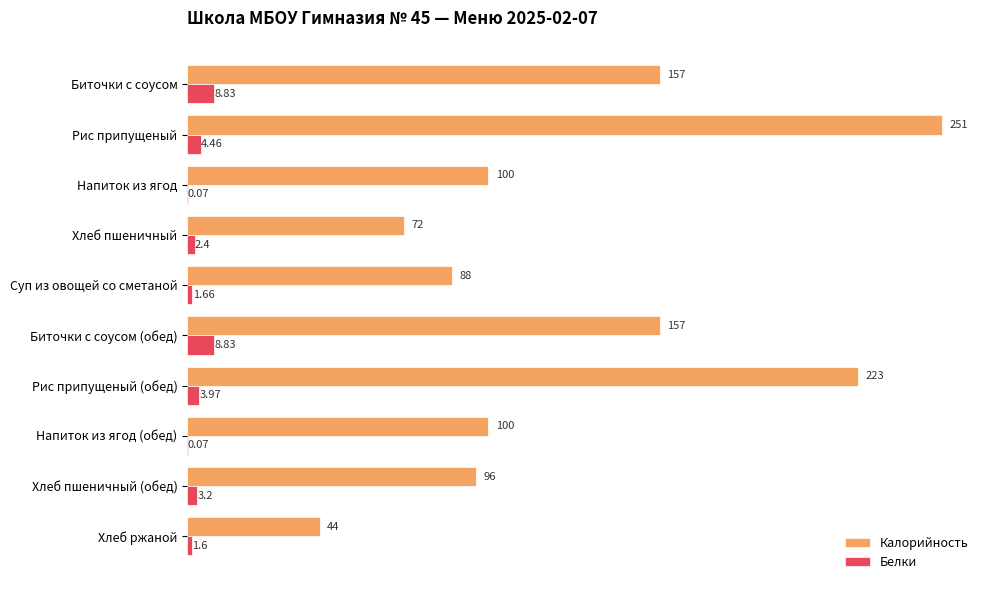

Which series changed the most between Рис припущеный (обед) and Хлеб пшеничный (обед)?

Калорийность